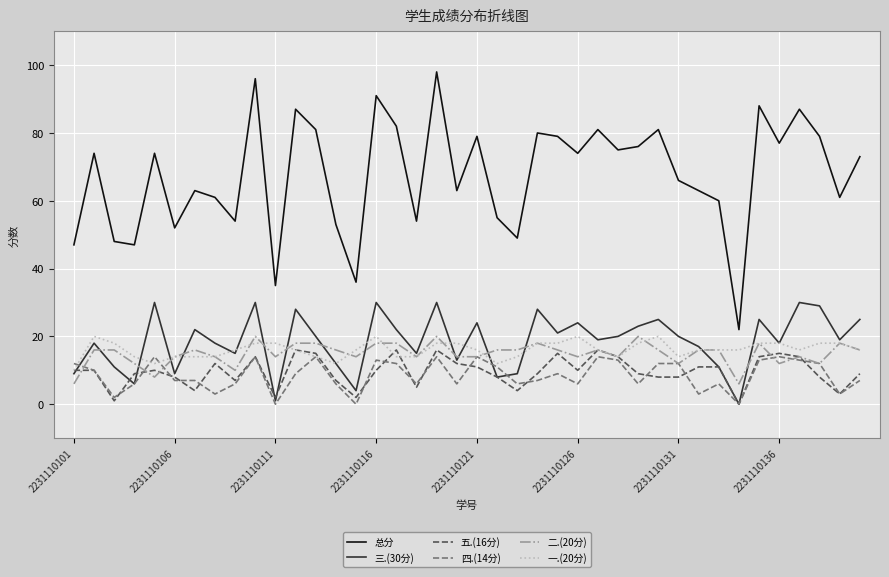

What is the maximum value shown in the chart?

98